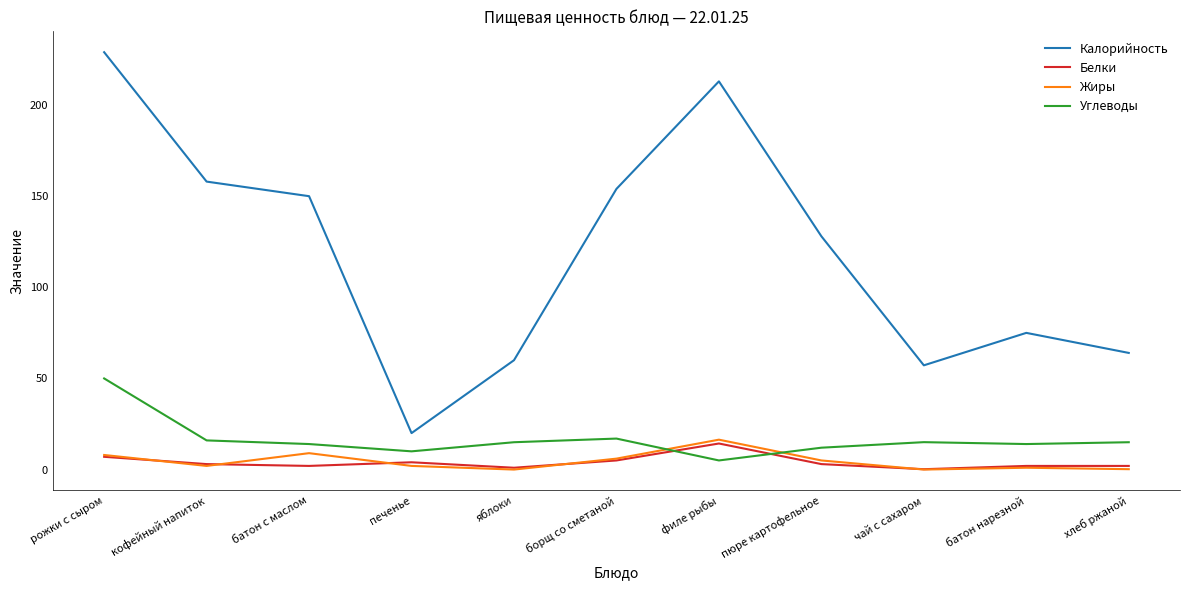

Is it true that Жиры equals -9.2 at яблоки?

False